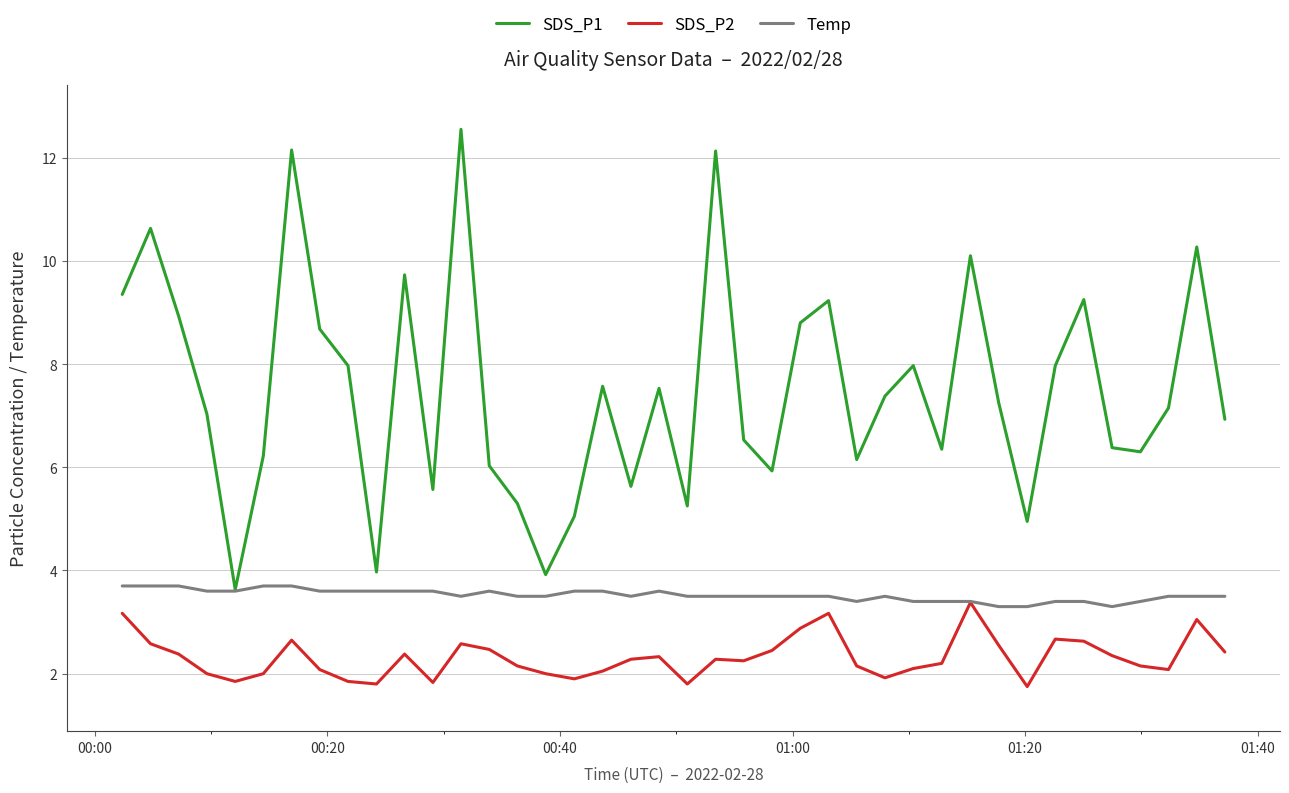

What are all the series names shown in the legend?

SDS_P1, SDS_P2, Temp